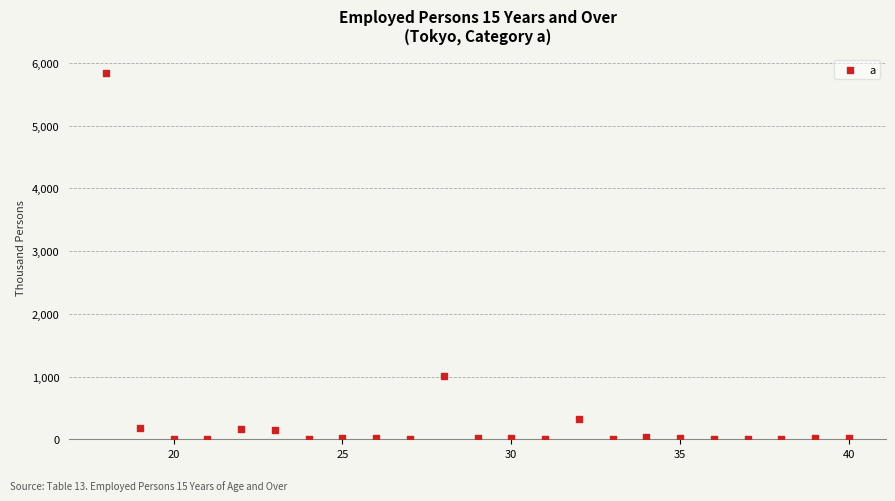

What Y value in the scatter plot is closest to 2922?

1011.2